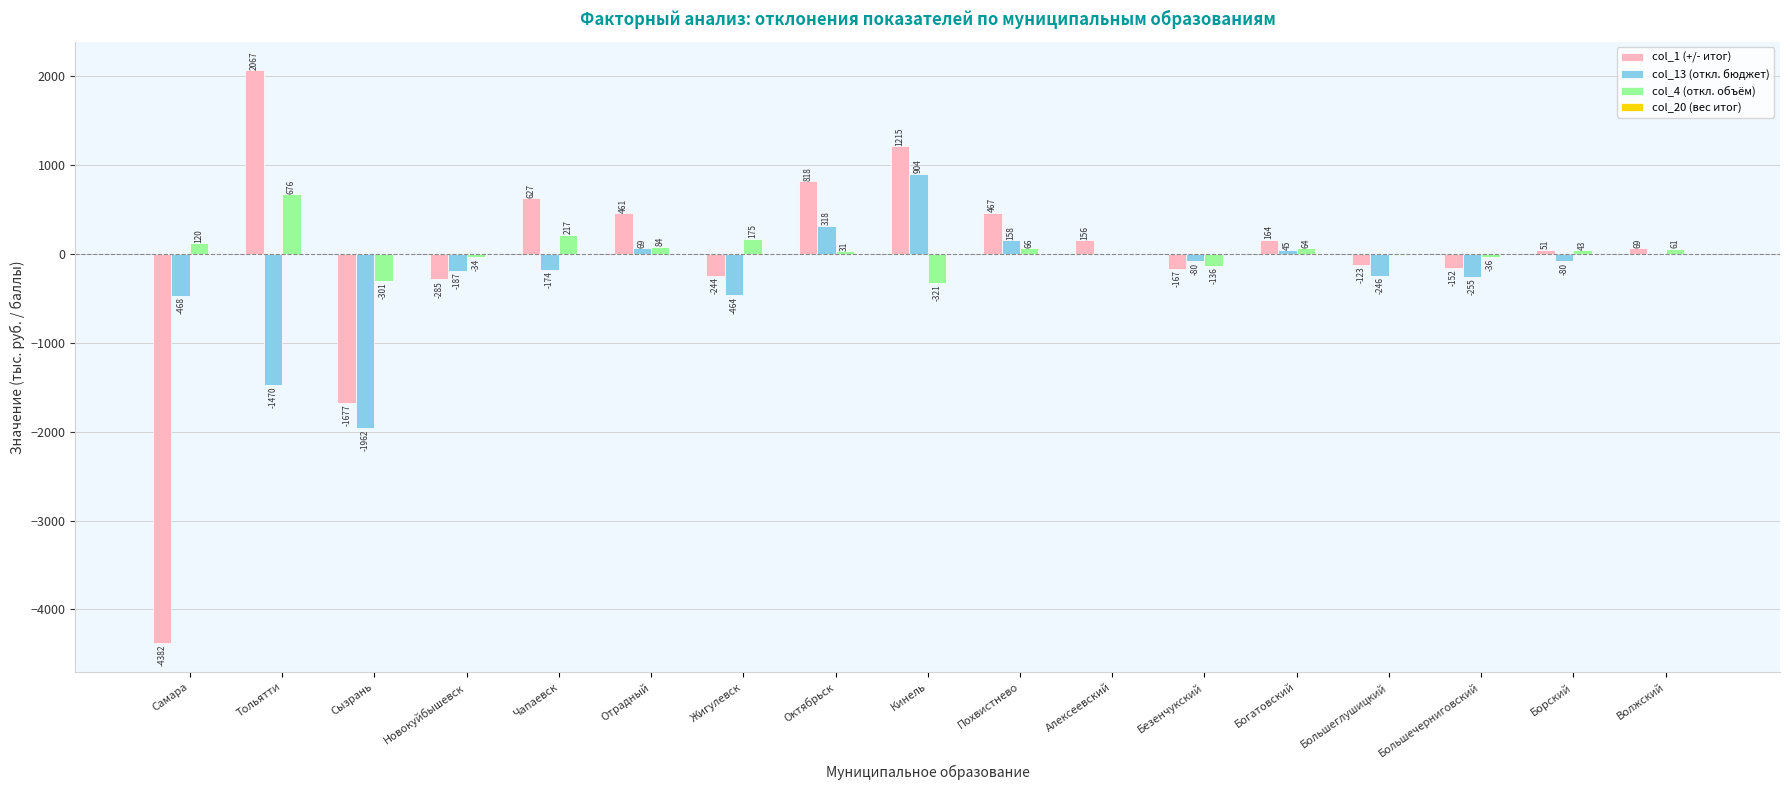

Which category has the highest value across all series?

Тольятти